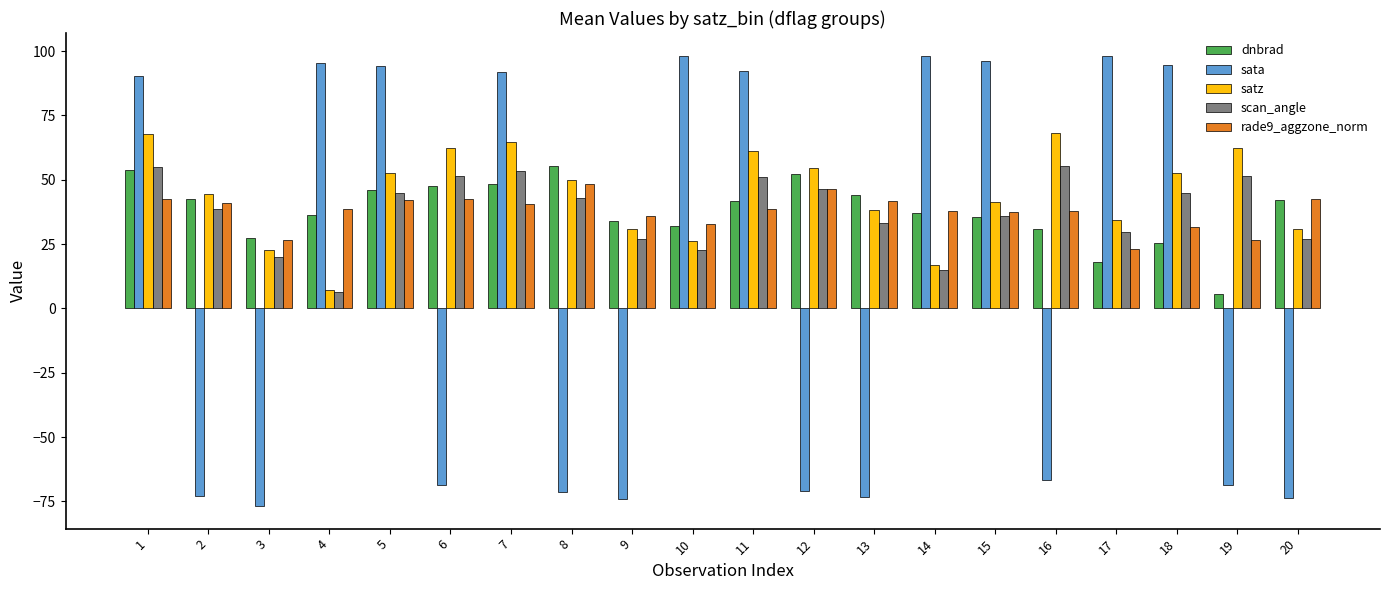

How many distinct data groups are displayed?

5